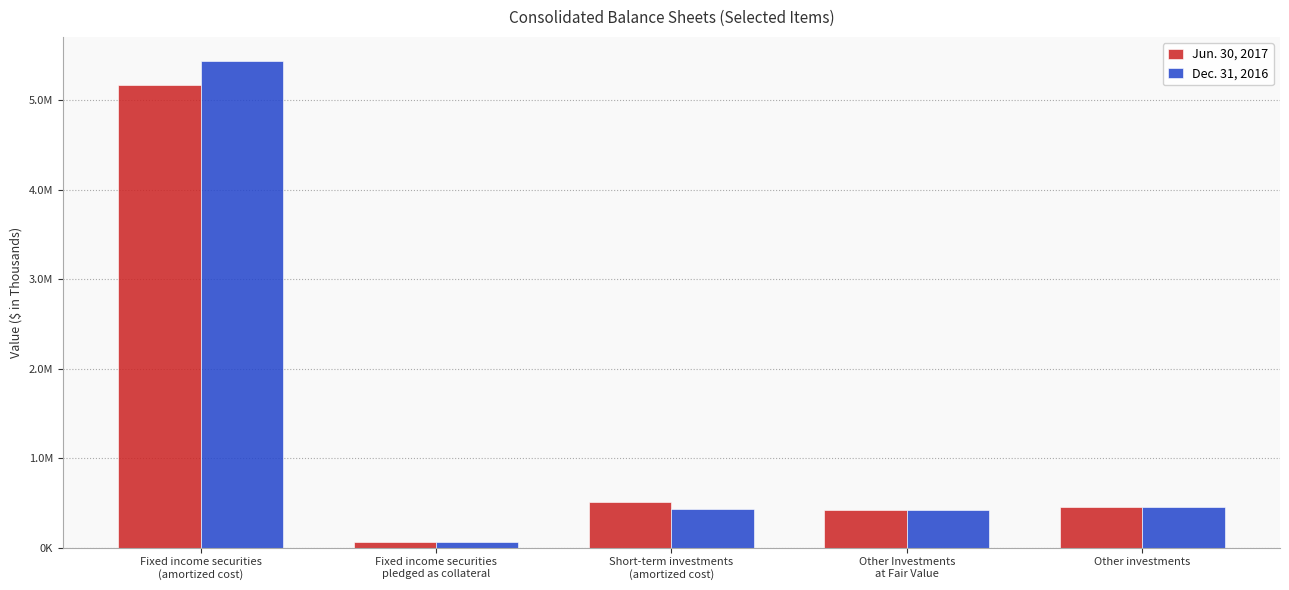

Reading right to left, transcribe all the data shown in this chart.

Jun. 30, 2017: Other investments=452032	Other Investments
at Fair Value=419614	Short-term investments
(amortized cost)=504093	Fixed income securities
pledged as collateral=64944	Fixed income securities
(amortized cost)=5165245
Dec. 31, 2016: Other investments=450307	Other Investments
at Fair Value=420304	Short-term investments
(amortized cost)=430827	Fixed income securities
pledged as collateral=64833	Fixed income securities
(amortized cost)=5435385